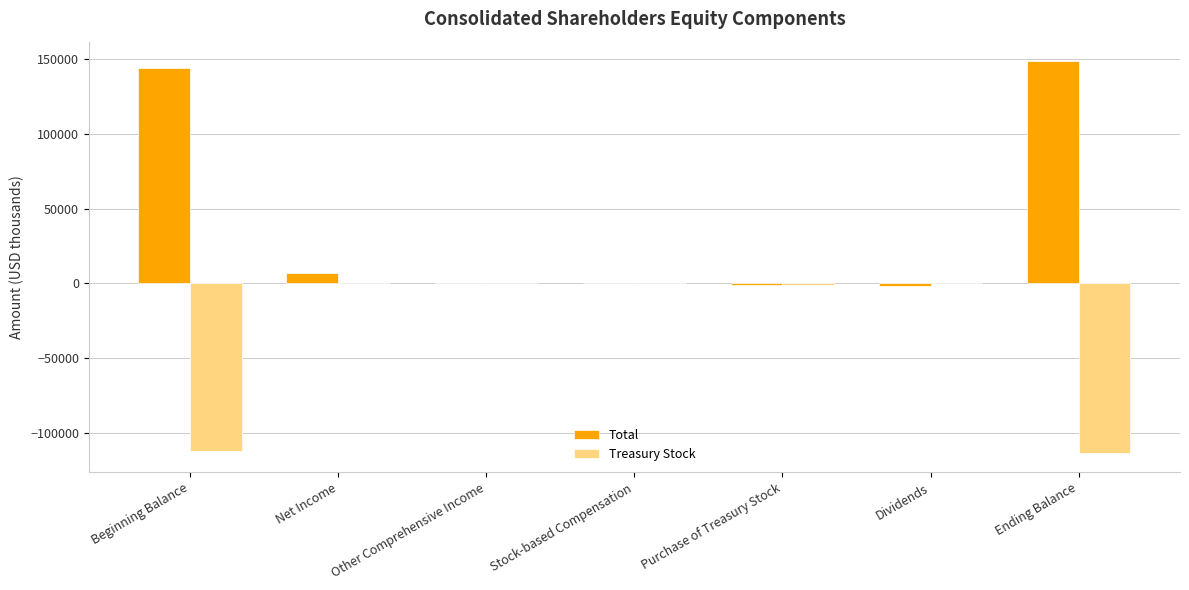

The value of Total at Beginning Balance is 144098. True or false?

True